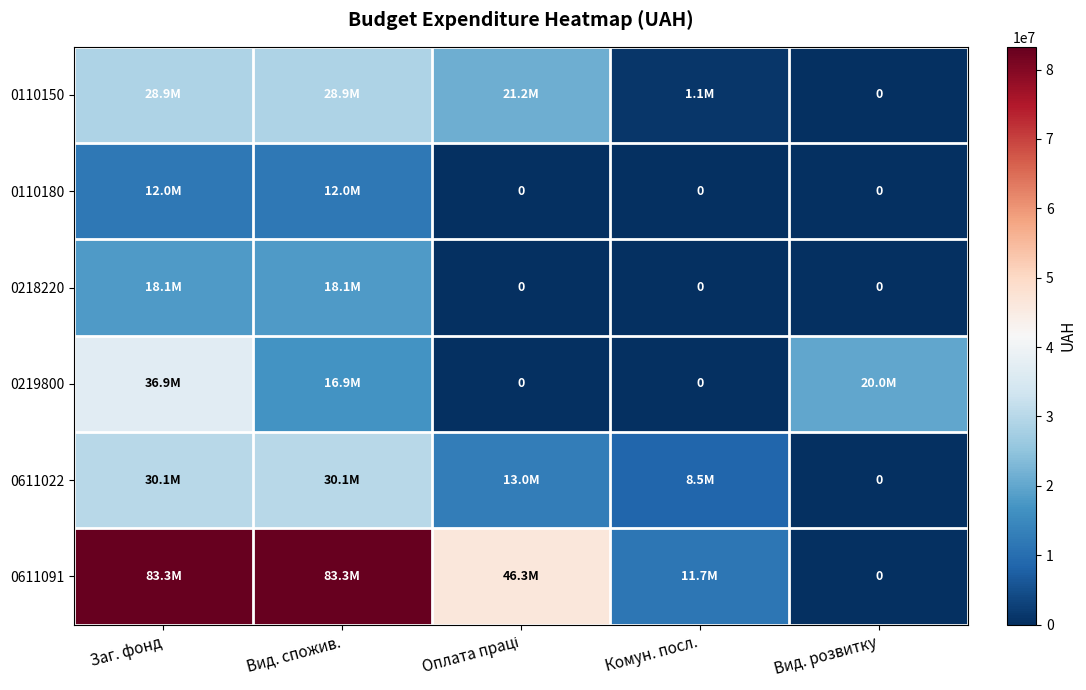

What is the sum of all 0219800 values?

73800000